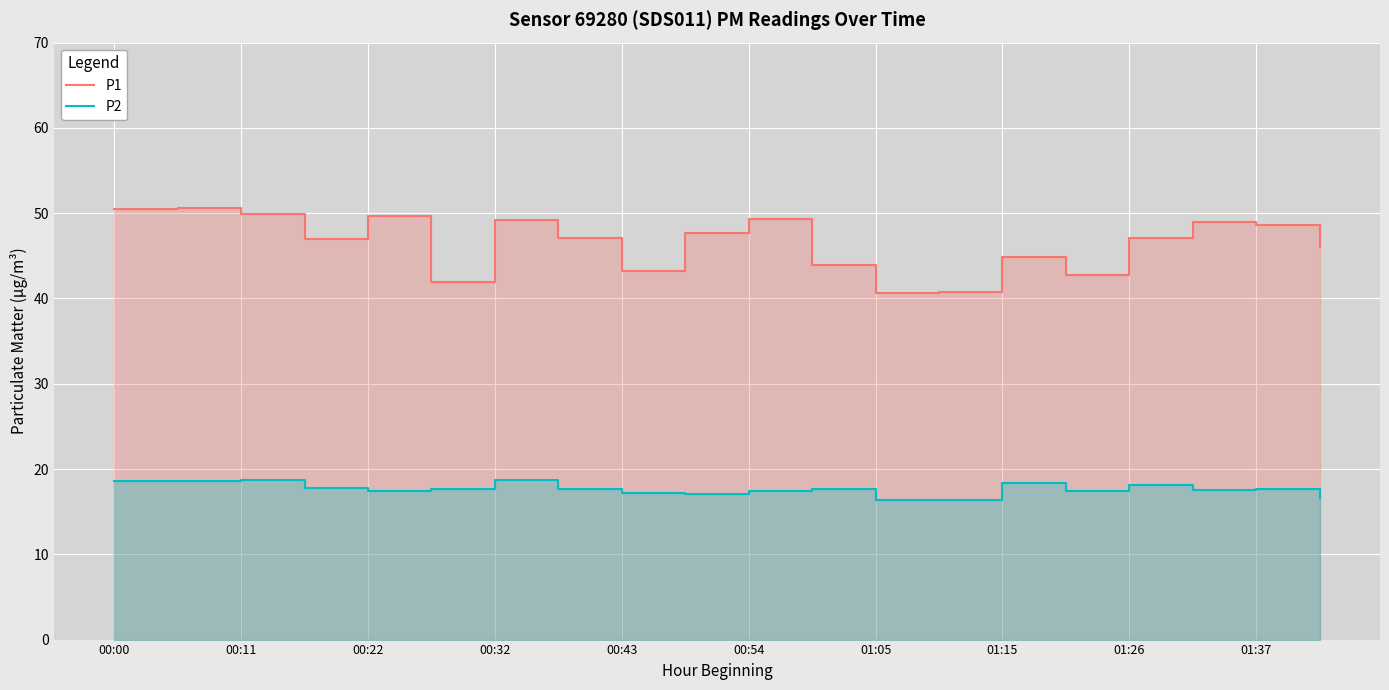

What is the value of the P2 point at the 15th from the left?

18.3